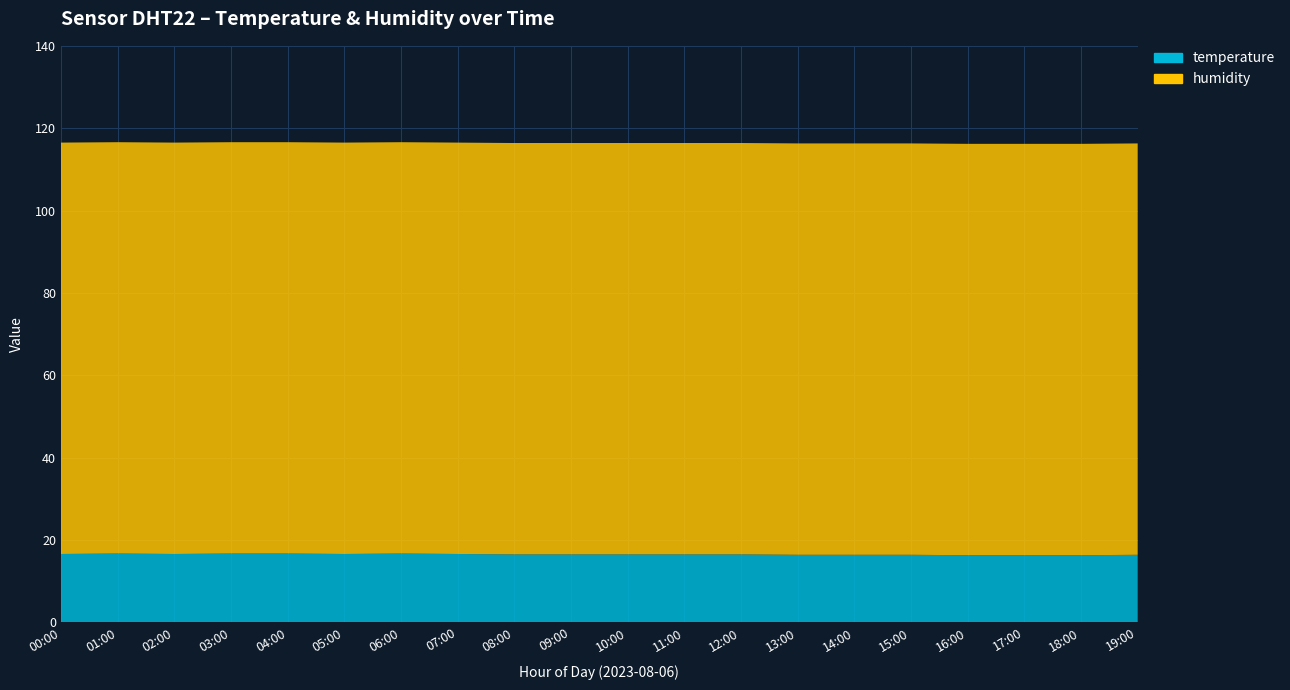

Reading left to right, what are all the values shown in this chart?

temperature: 00:00=16.6	01:00=16.7	02:00=16.6	03:00=16.7	04:00=16.7	05:00=16.6	06:00=16.7	07:00=16.6	08:00=16.5	09:00=16.5	10:00=16.5	11:00=16.5	12:00=16.5	13:00=16.4	14:00=16.4	15:00=16.4	16:00=16.3	17:00=16.3	18:00=16.3	19:00=16.4
humidity: 00:00=99.9	01:00=99.9	02:00=99.9	03:00=99.9	04:00=99.9	05:00=99.9	06:00=99.9	07:00=99.9	08:00=99.9	09:00=99.9	10:00=99.9	11:00=99.9	12:00=99.9	13:00=99.9	14:00=99.9	15:00=99.9	16:00=99.9	17:00=99.9	18:00=99.9	19:00=99.9